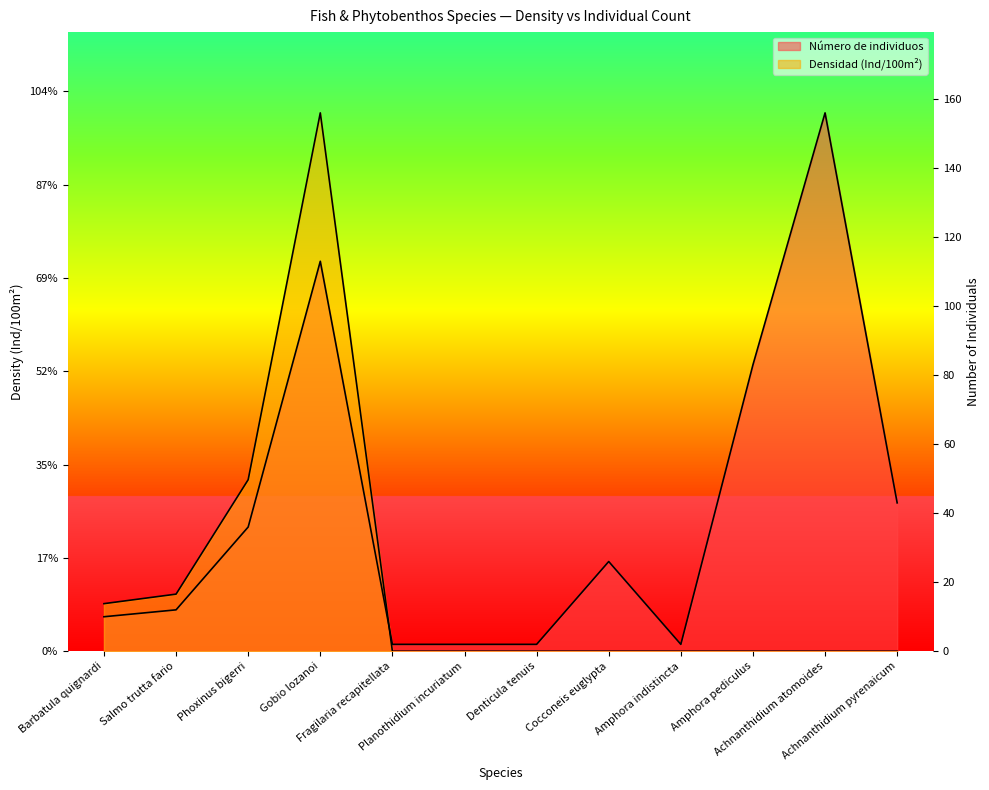

Reading left to right, what are all the values shown in this chart?

Densidad (Ind/100m2): Barbatula quignardi=2.5	Salmo trutta fario=3.1	Phoxinus bigerri=9.2	Gobio lozanoi=28.8	Fragilaria recapitellata=0.0	Planothidium incuriatum=0.0	Denticula tenuis=0.0	Cocconeis euglypta=0.0	Amphora indistincta=0.0	Amphora pediculus=0.0	Achnanthidium atomoides=0.0	Achnanthidium pyrenaicum=0.0
Número de individuos: Barbatula quignardi=1.8	Salmo trutta fario=2.2	Phoxinus bigerri=6.7	Gobio lozanoi=20.9	Fragilaria recapitellata=0.4	Planothidium incuriatum=0.4	Denticula tenuis=0.4	Cocconeis euglypta=4.8	Amphora indistincta=0.4	Amphora pediculus=15.3	Achnanthidium atomoides=28.8	Achnanthidium pyrenaicum=7.9